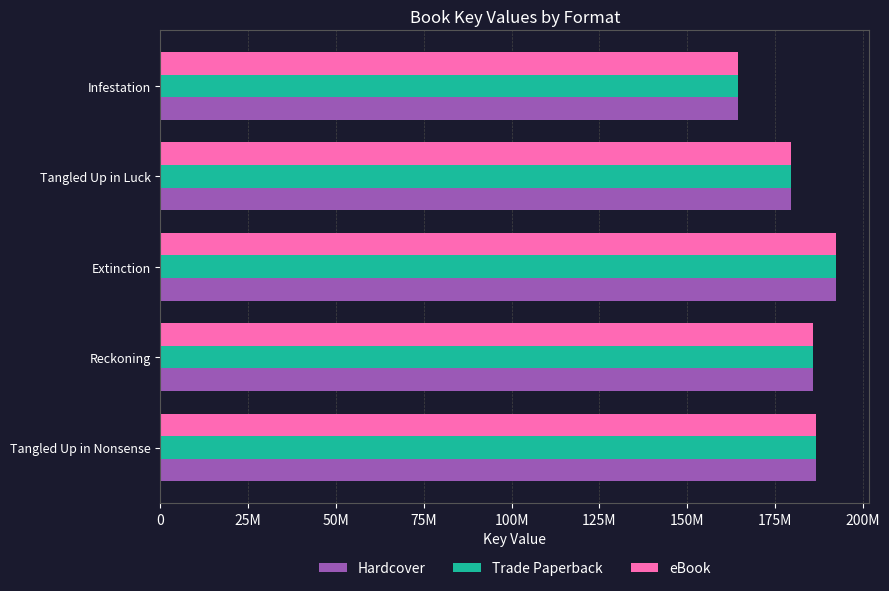

What are all the series names shown in the legend?

Hardcover, Trade Paperback, eBook